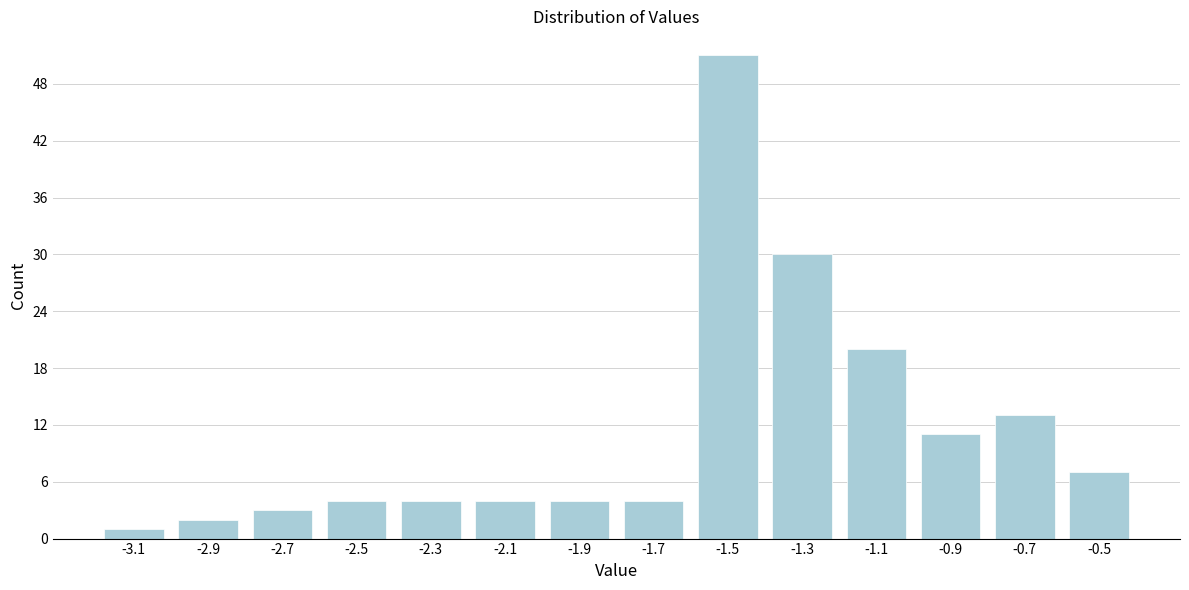

Reading left to right, list all the values displayed in this chart.

1	2	3	4	4	4	4	4	51	30	20	11	13	7